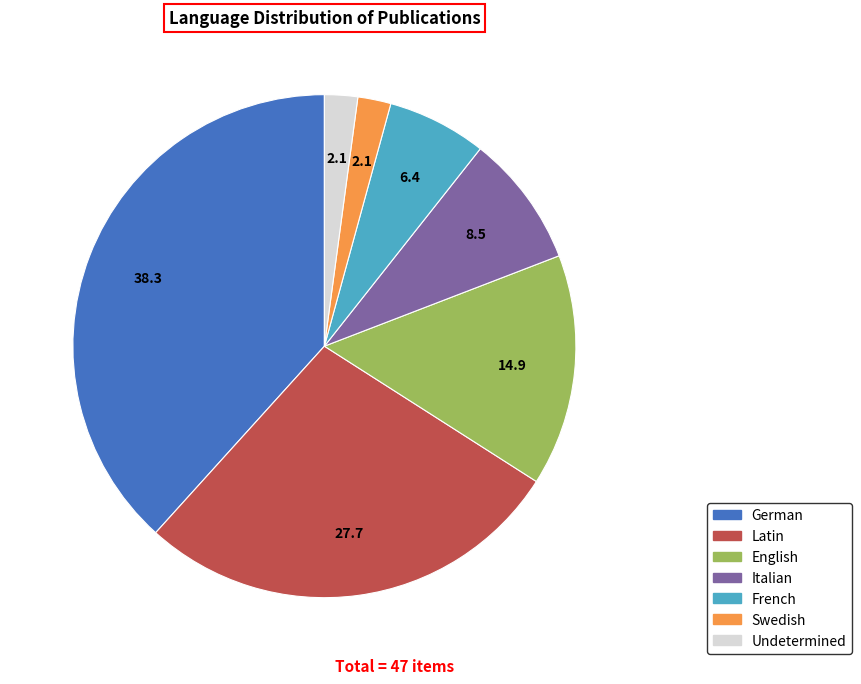

Is the sum of Swedish and Undetermined greater than half?

No